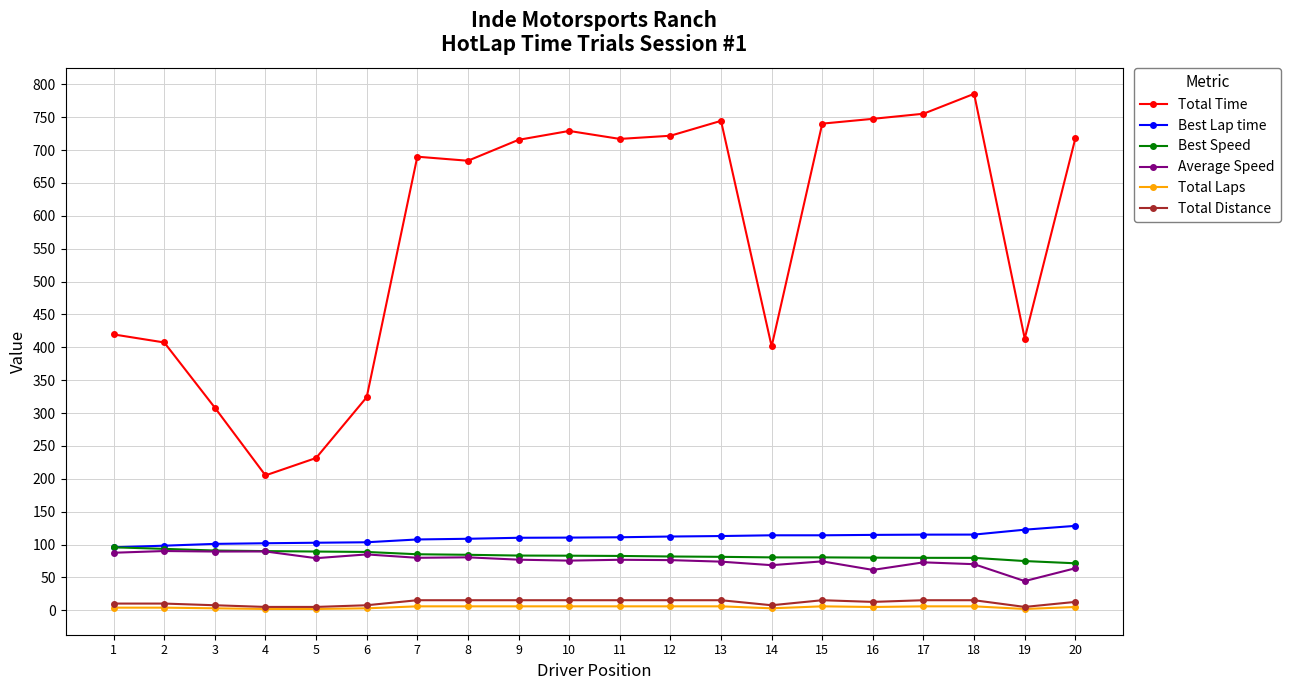

True or false: Best Lap time and Total Time intersect in this chart.

False